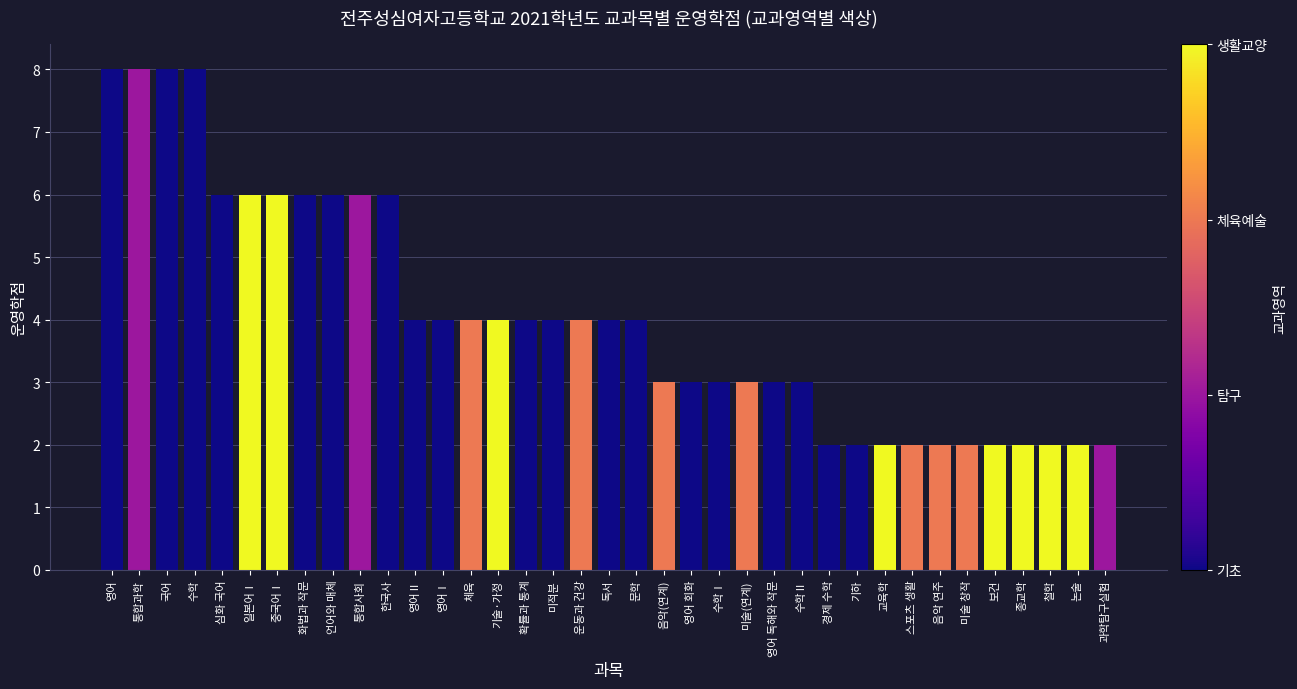

What is the change in value from 국어 to 기술·가정?

-4